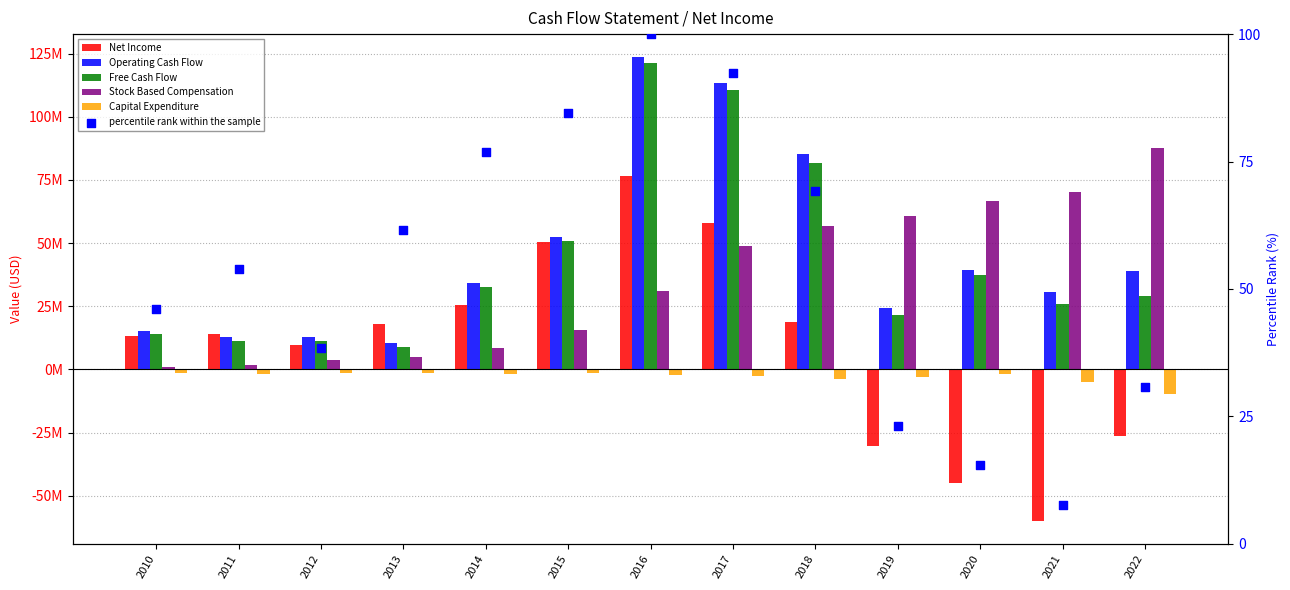

What is the total value across all series at 2017?

327868092.3